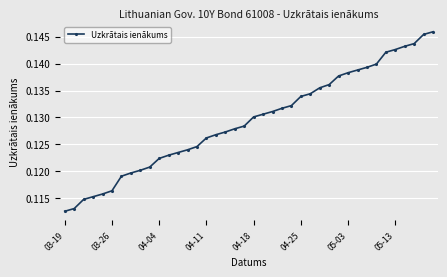

What is the sum of all values?

5.2